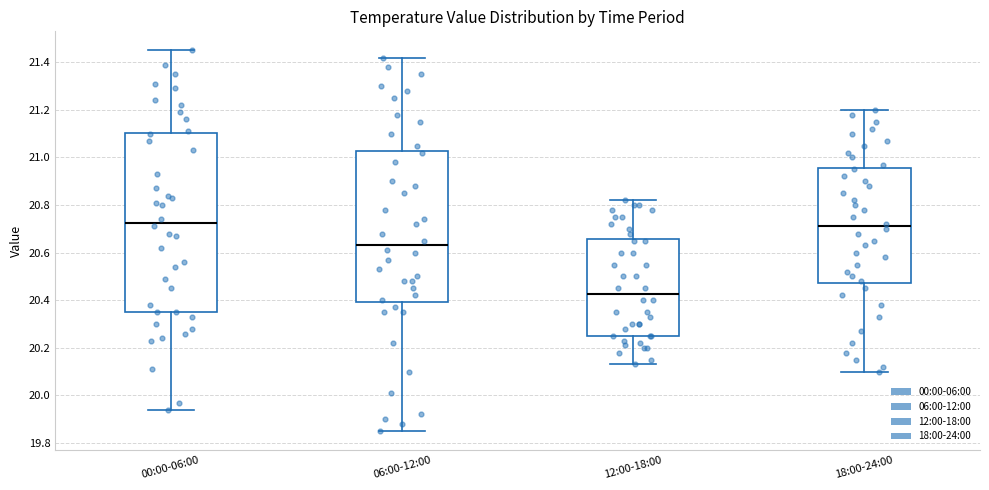

Where does the median line of the box for 00:00-06:00 sit on the y-axis? The values are not printed on the chart, so give them approximately, as read against the axis.

20.72